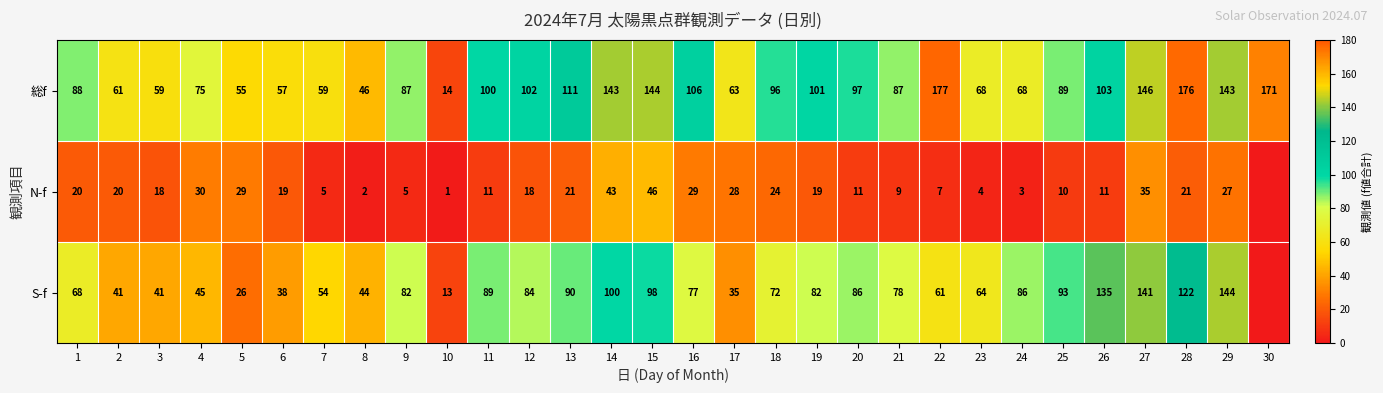

What is the total value across all series at 2?

122